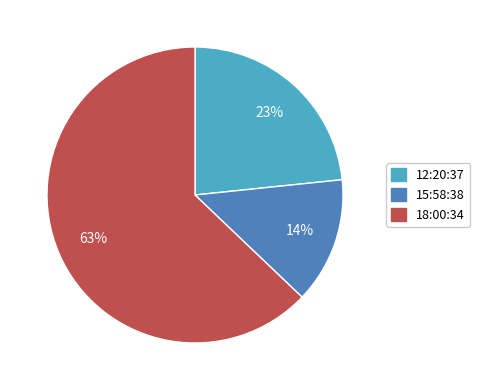

Count the number of slices in the pie.

3